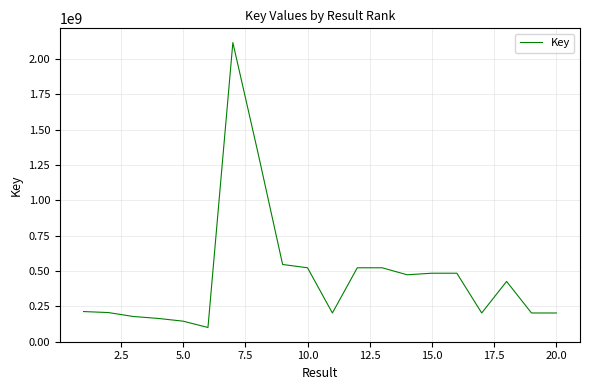

What is the difference between the maximum and minimum values?

2016727387